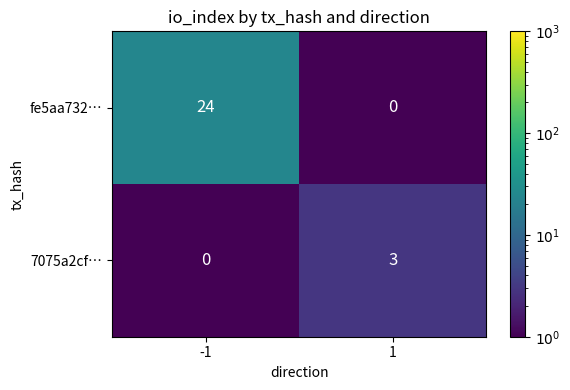

What is the maximum value shown in the chart?

24